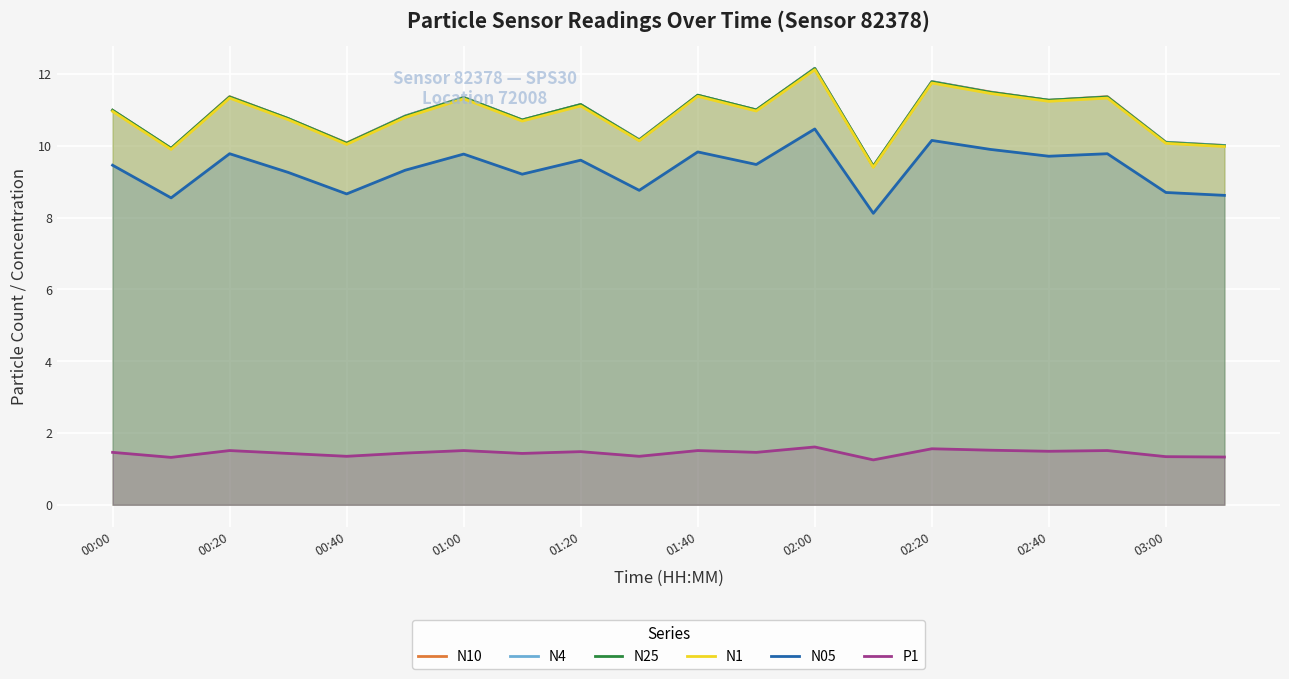

The value of P1 at 01:20 is 2.3. True or false?

False